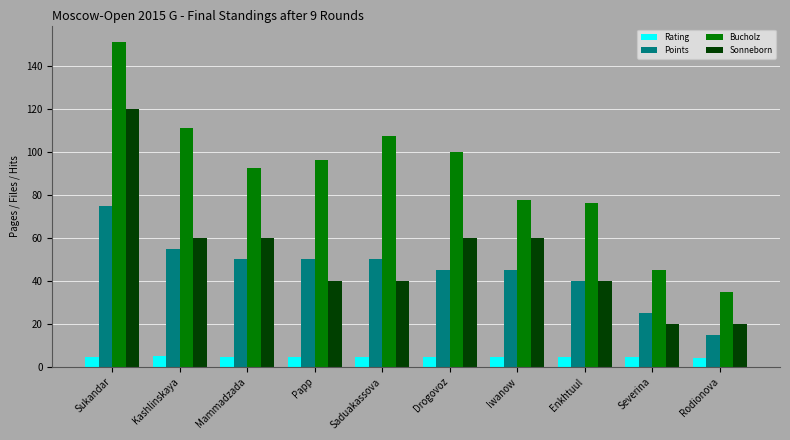

What is the label of the 7th bar from the left?

Iwanow